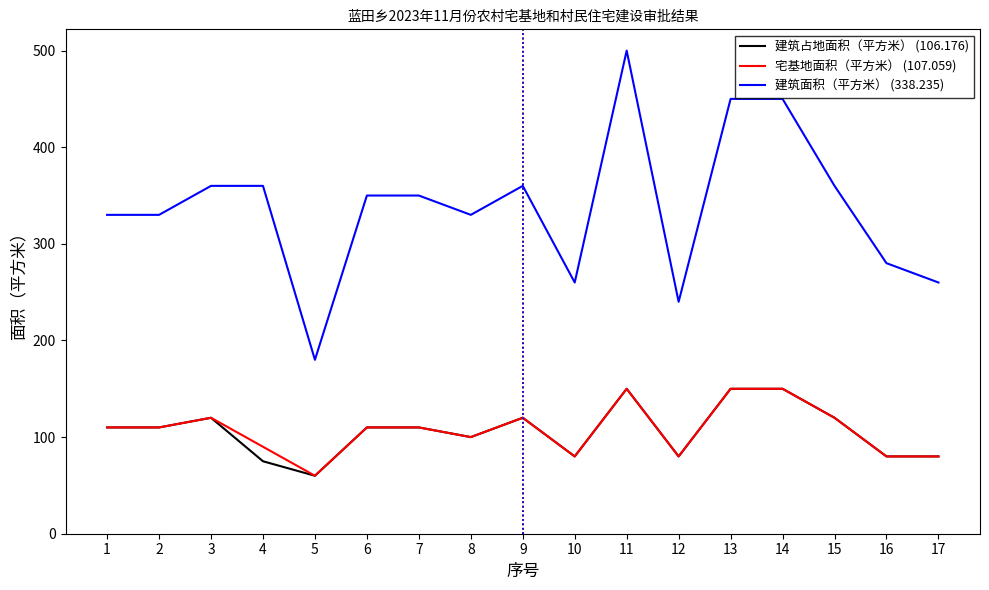

What is the difference between the 建筑占地面积（平方米） (106.176) values at 13 and 3?

30